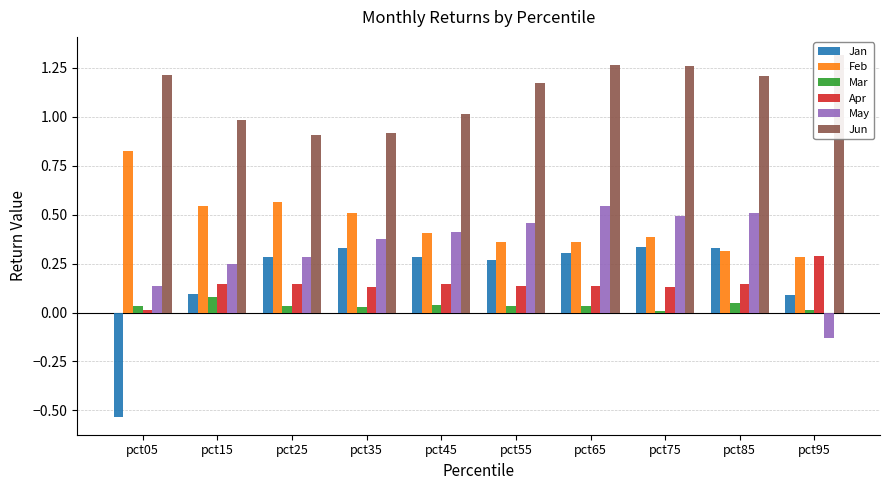

Which label corresponds to the largest value in the chart?

pct95